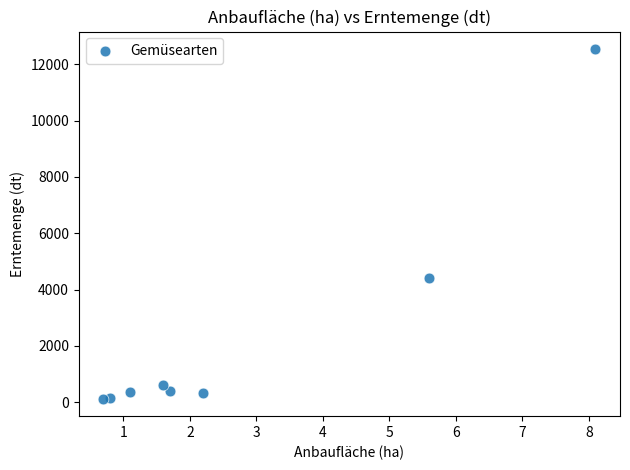

What is the range of X values (max minus min)?

7.4